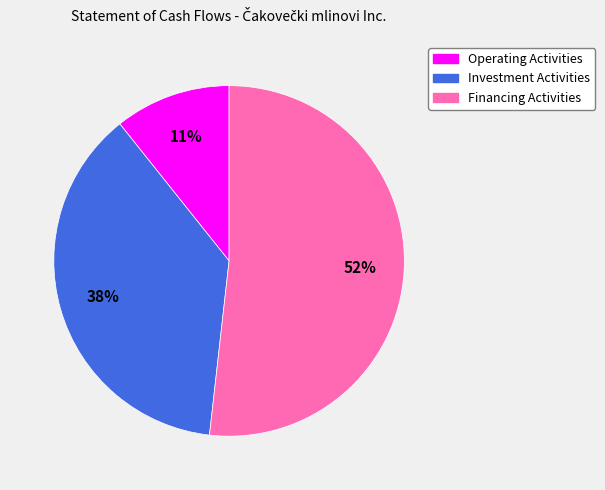

Is there a majority slice in this chart?

Yes